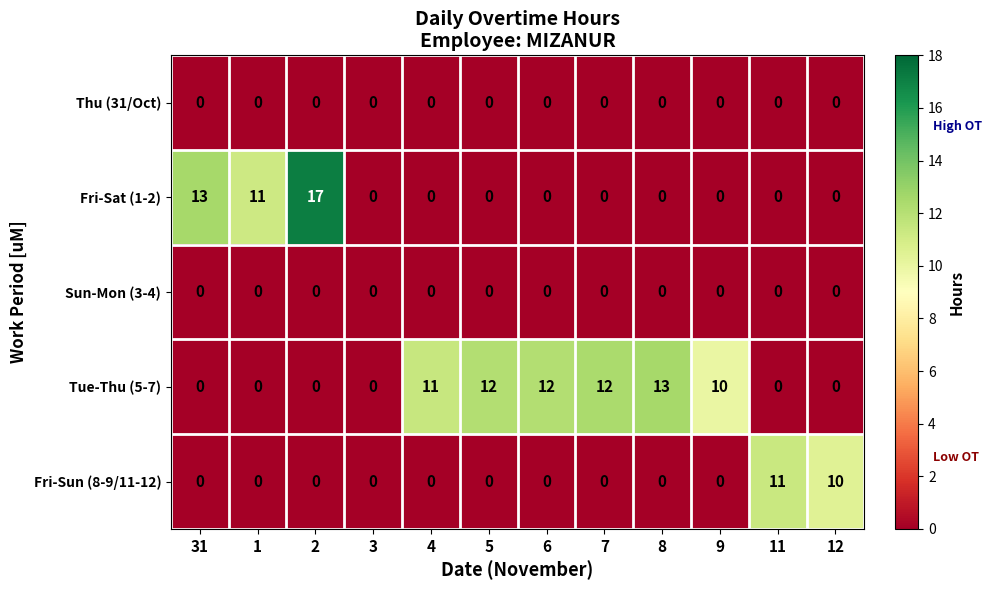

At which category is the sum across all series the highest?

2